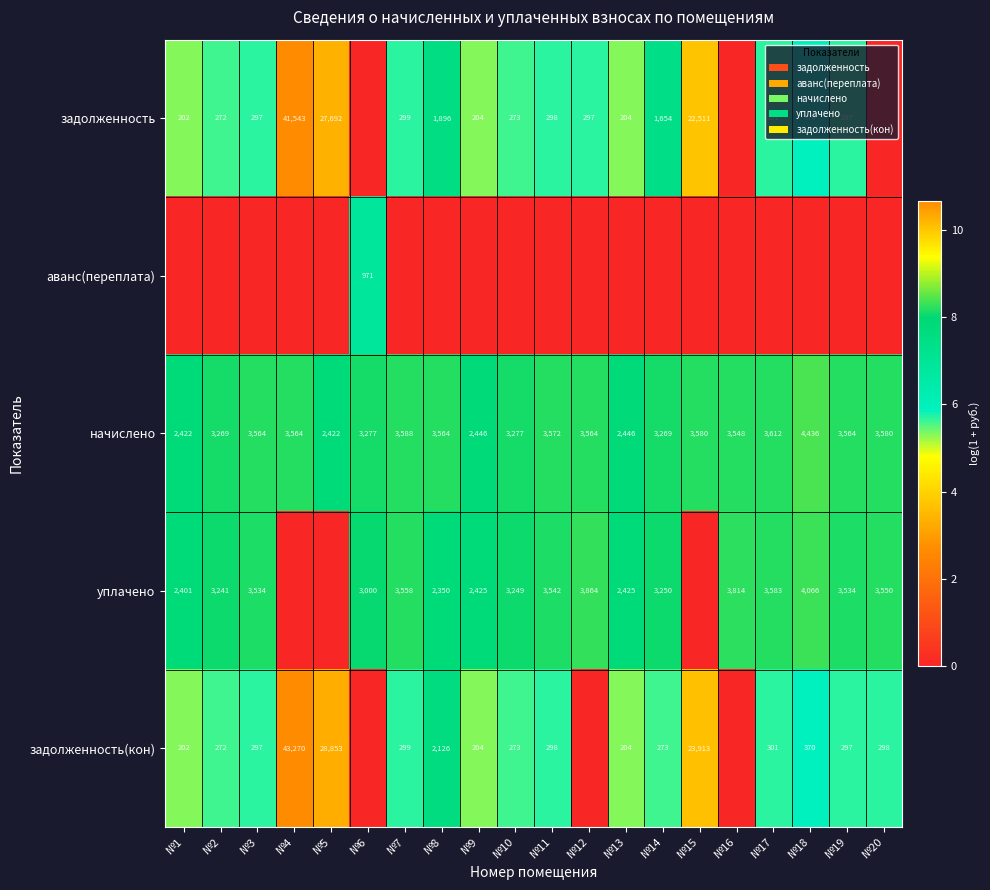

Where is начислено nearest to the value 3429?

№16